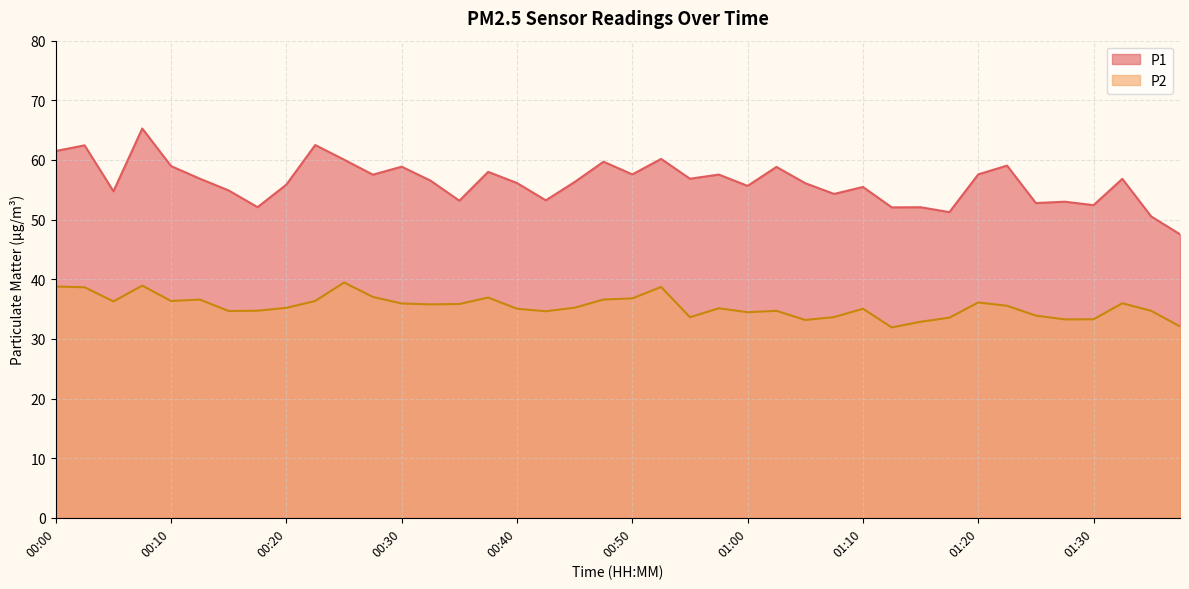

List the labels in order of P2 value, smallest first.

01:12, 01:37, 01:15, 01:05, 01:27, 01:30, 01:17, 00:55, 01:07, 01:25, 01:00, 00:43, 00:15, 01:02, 01:35, 00:18, 00:40, 01:10, 00:57, 00:20, 00:45, 01:22, 00:33, 00:35, 00:30, 01:32, 01:20, 00:05, 00:10, 00:23, 00:13, 00:48, 00:50, 00:38, 00:28, 00:03, 00:52, 00:00, 00:08, 00:25